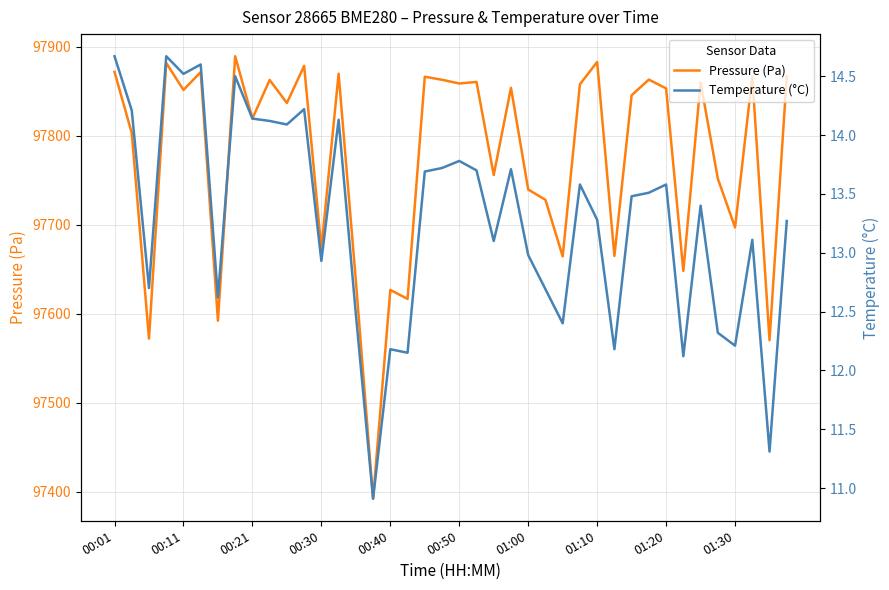

True or false: Temperature (°C) has more than 2 points higher than both neighbors.

True